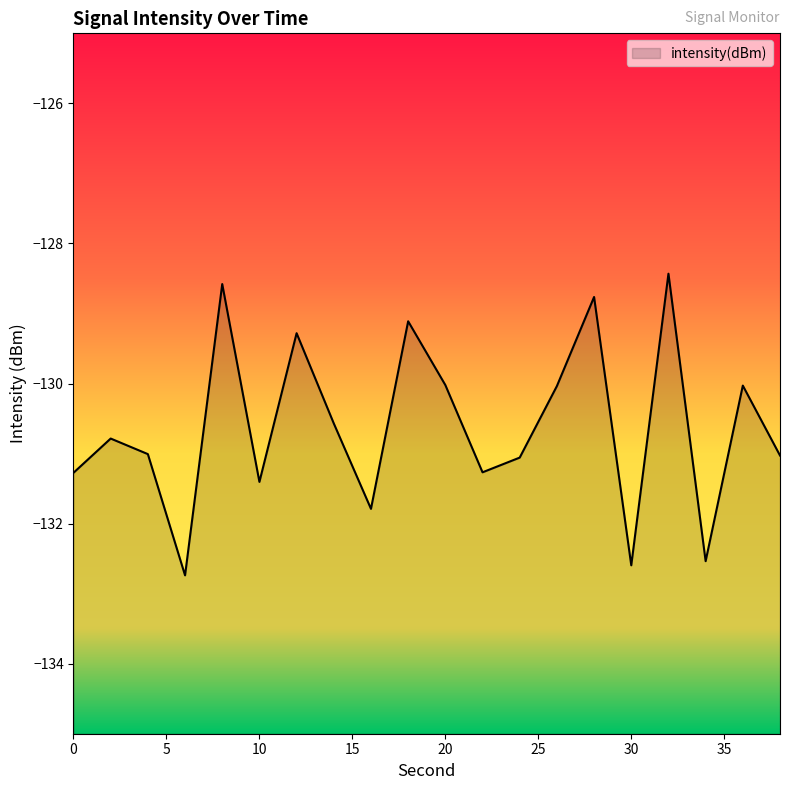

At which category does the data reach its first local peak?

2